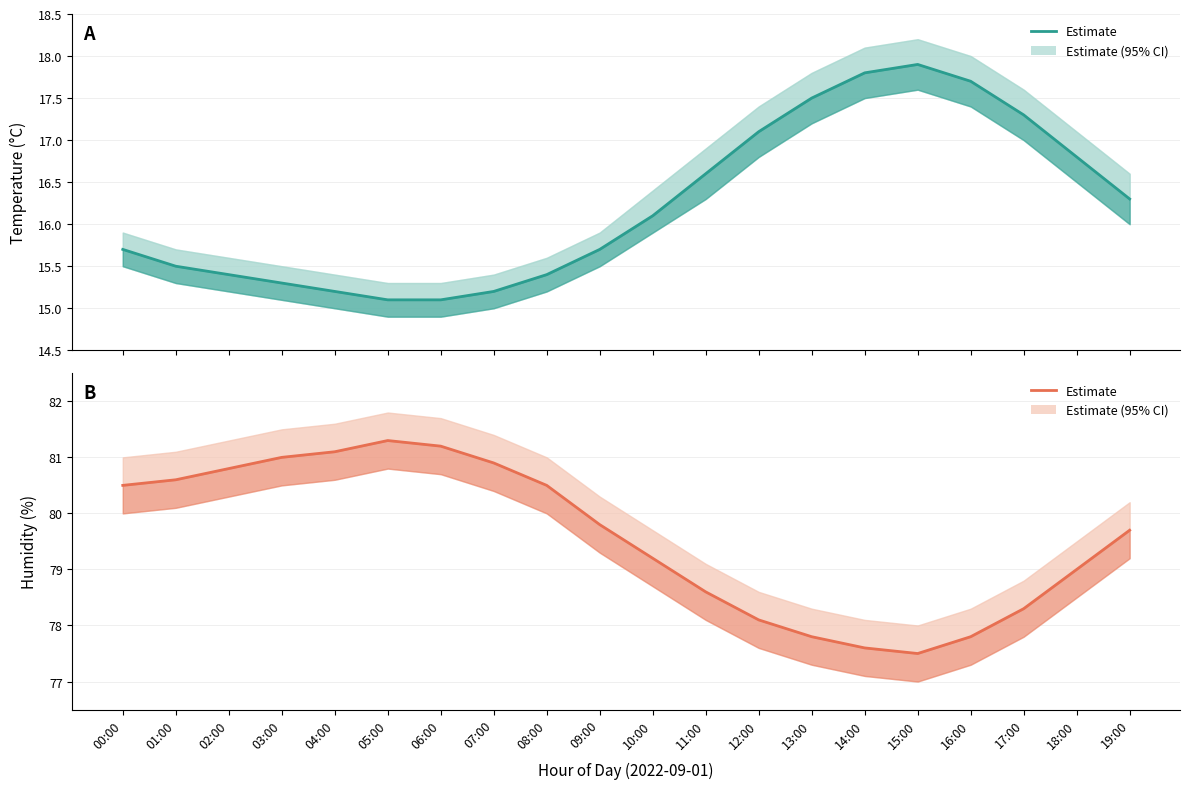

Read the value at 19:00.

79.7